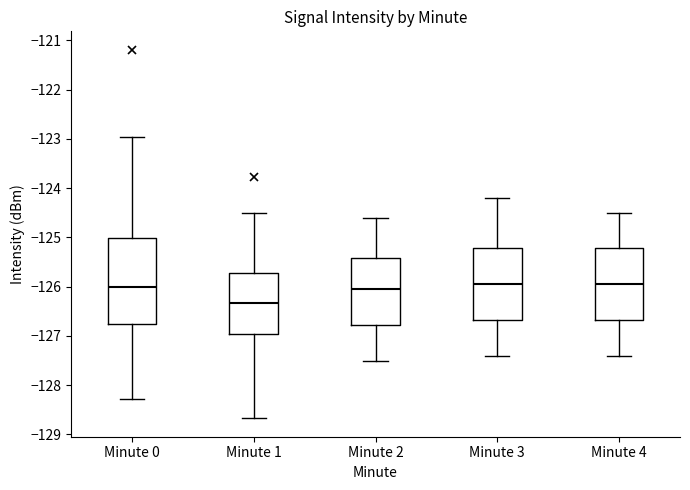

Which box has the lowest median line?

Minute 1